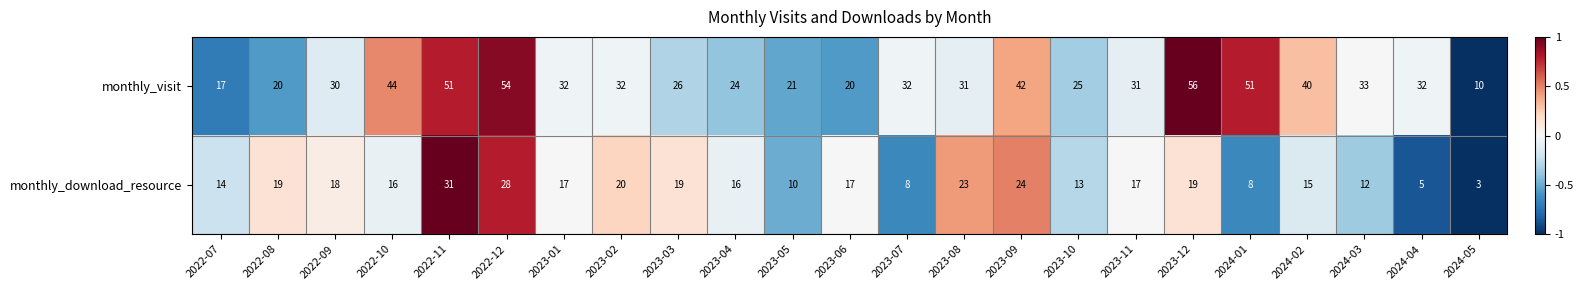

What is the difference between the monthly_visit values at 2023-02 and 2024-01?

19